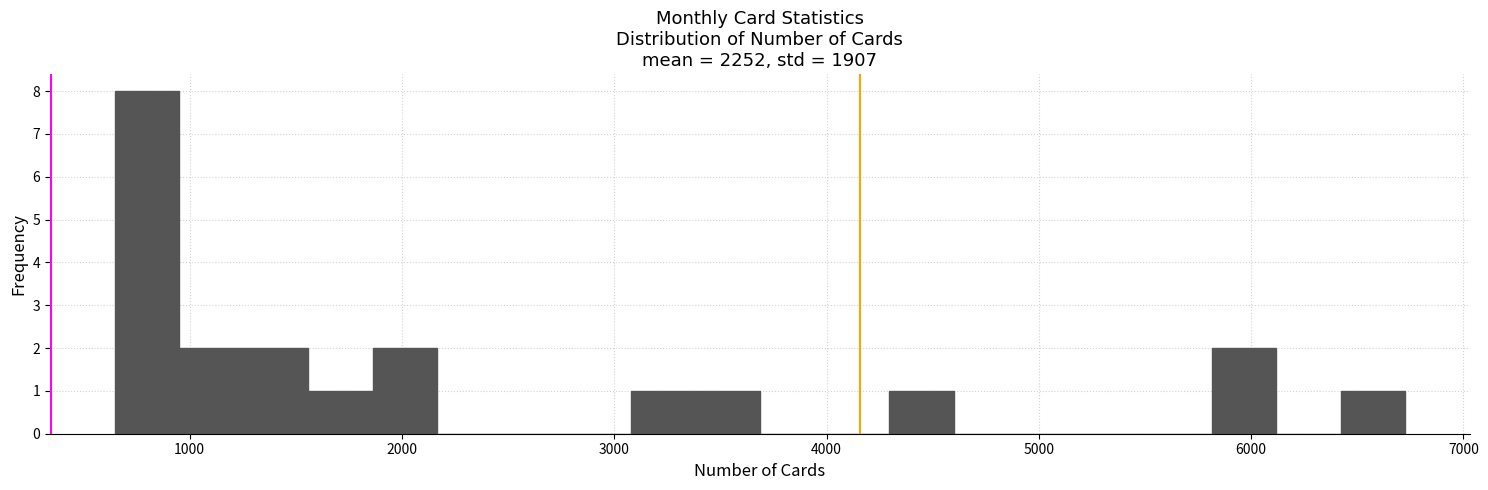

Read against the x-axis, roughly where is the centre of the tallest bar?

800